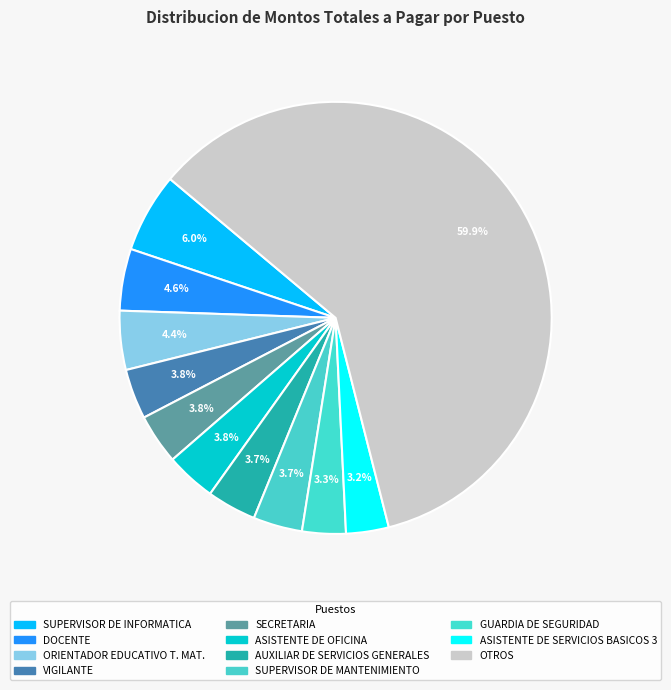

How many segments does this pie chart have?

11